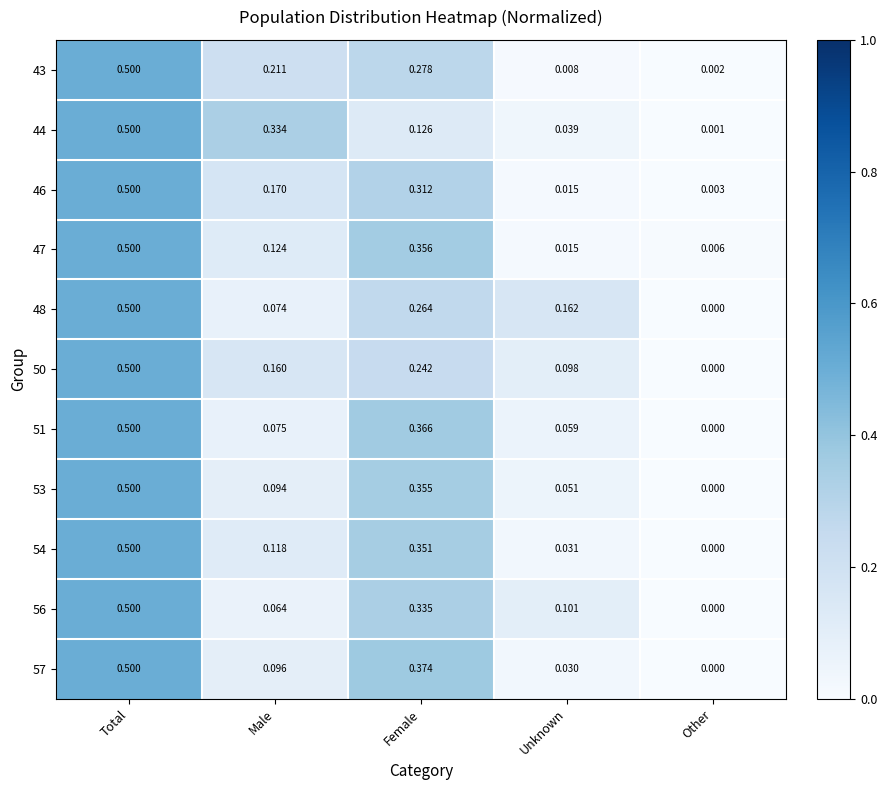

At which label does 43 reach its minimum?

Other